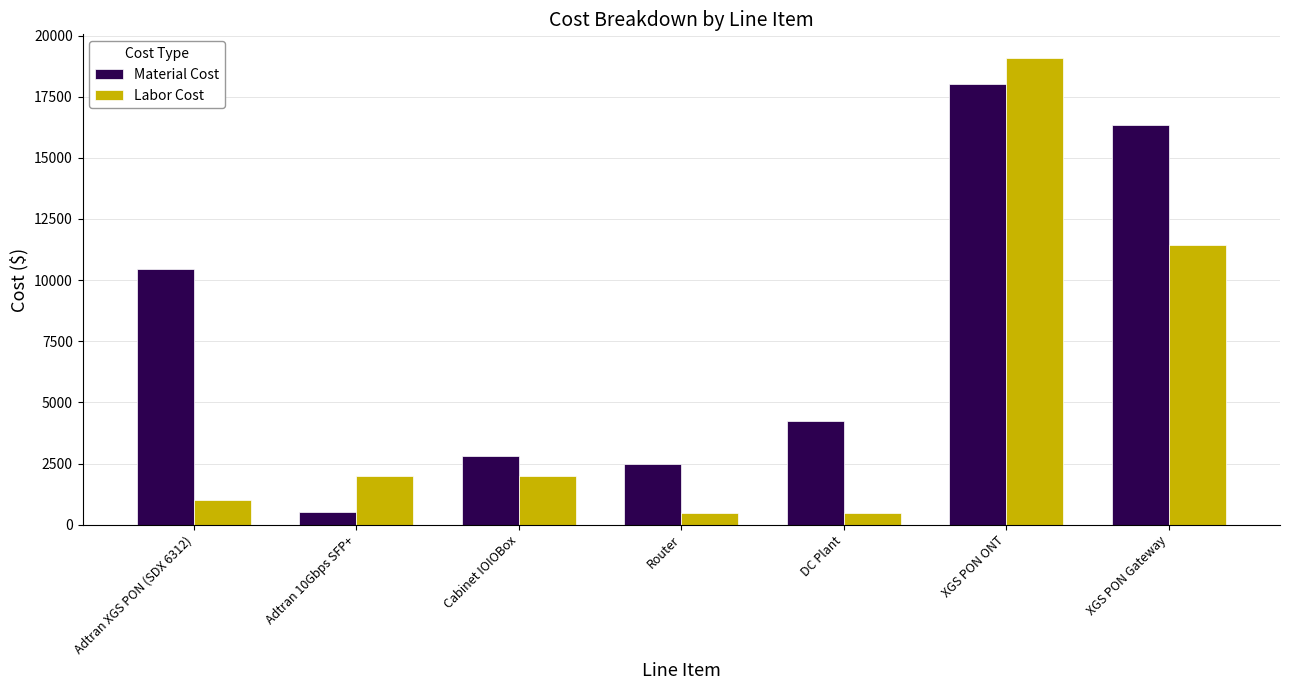

Rank the series by their average value, from lowest to highest.

Labor Cost, Material Cost